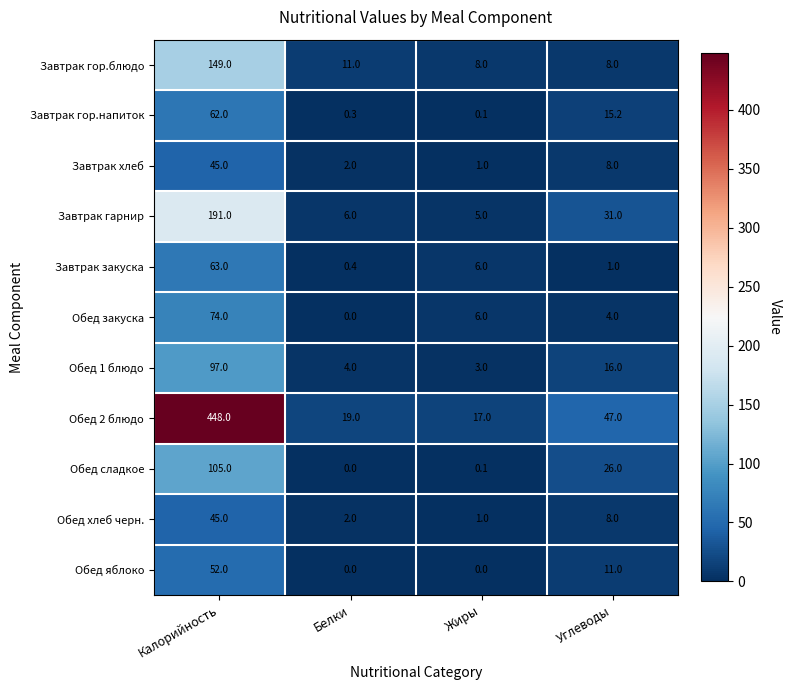

Where is Обед сладкое nearest to the value 52?

Углеводы